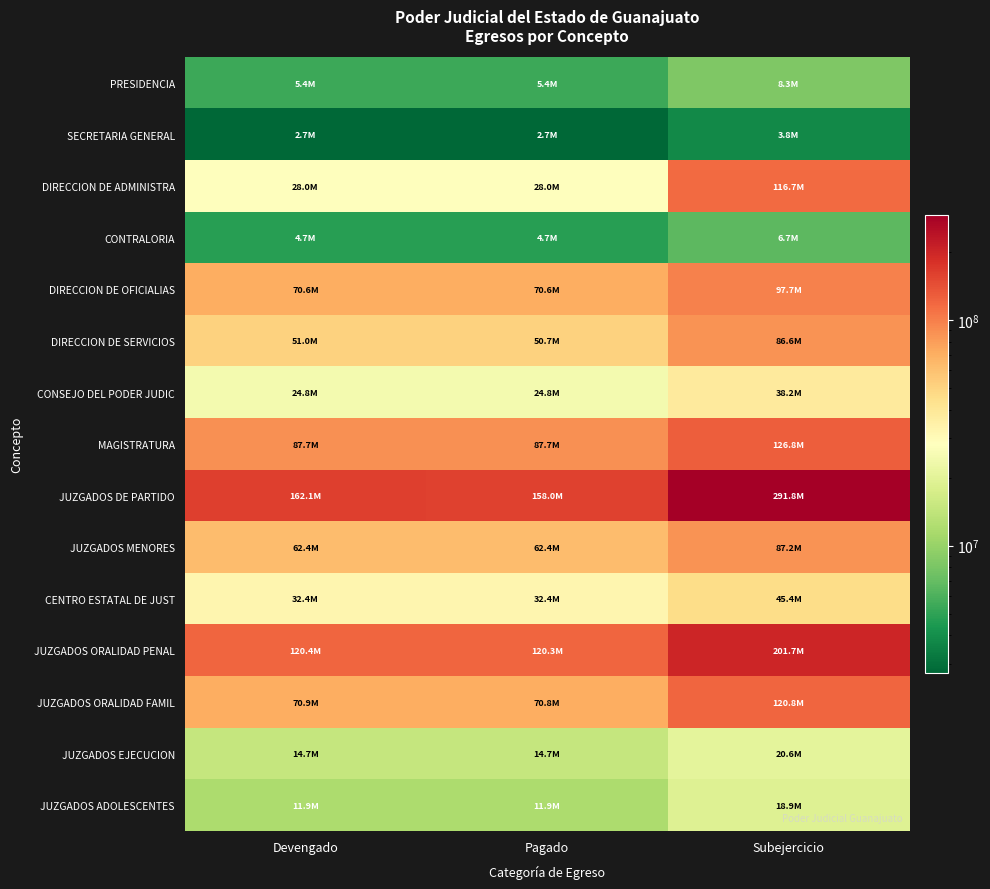

Which series has the largest total across all categories?

JUZGADOS DE PARTIDO